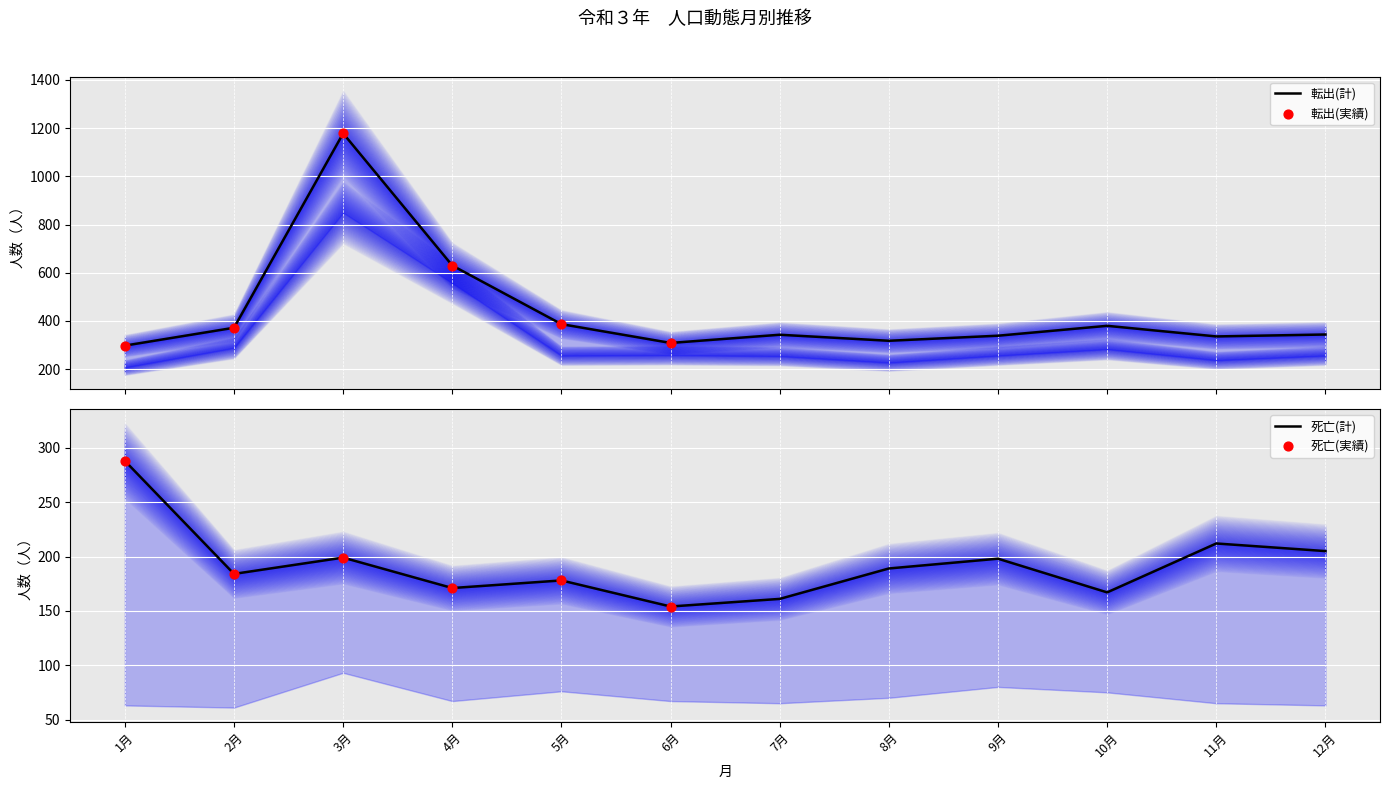

Which series contains the lowest Y value?

死亡(計)